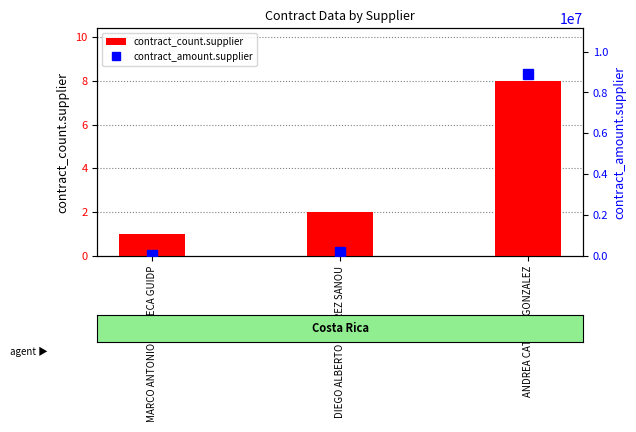

What is the difference between the maximum and minimum values in the contract_count.supplier series?

7.0